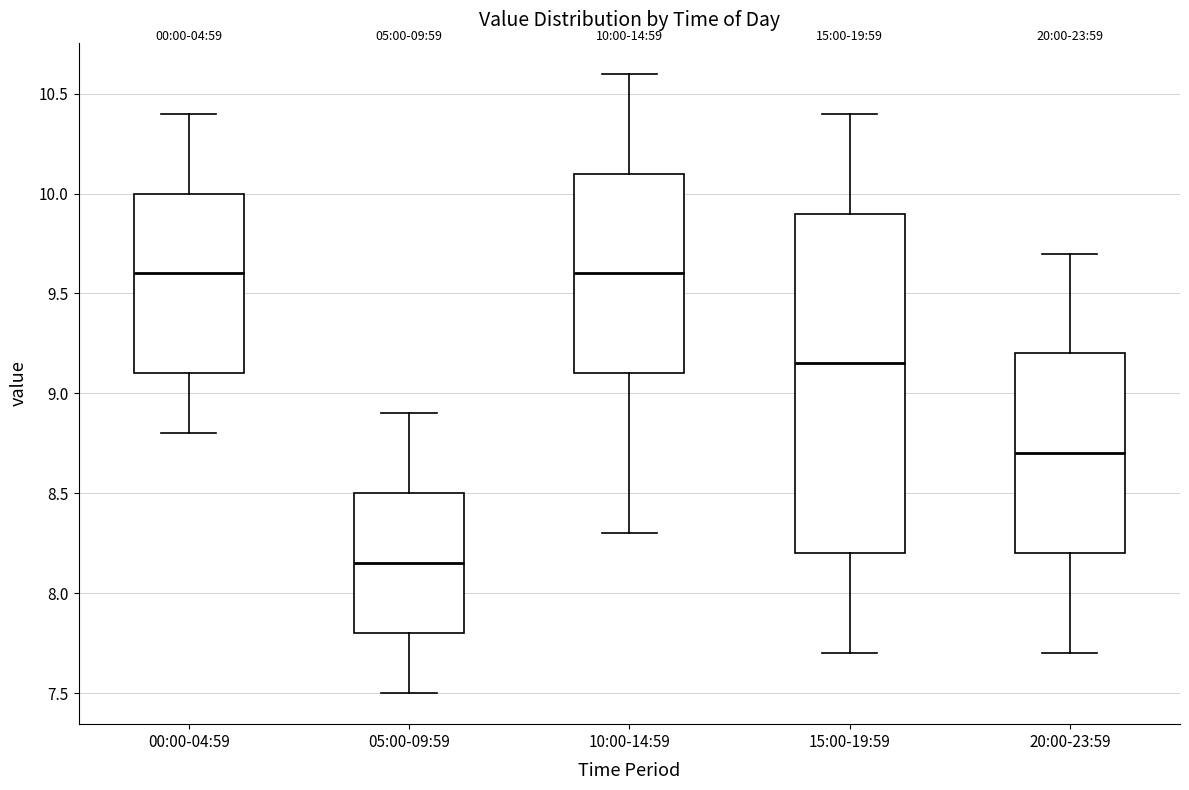

Which box is the tallest, from its lower edge to its upper edge?

15:00-19:59